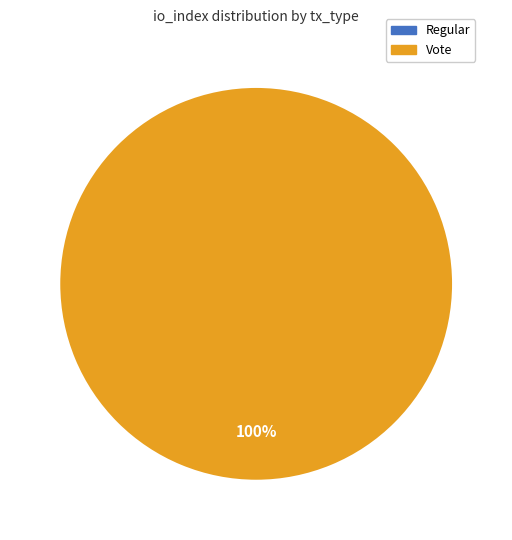

How many segments does this pie chart have?

2